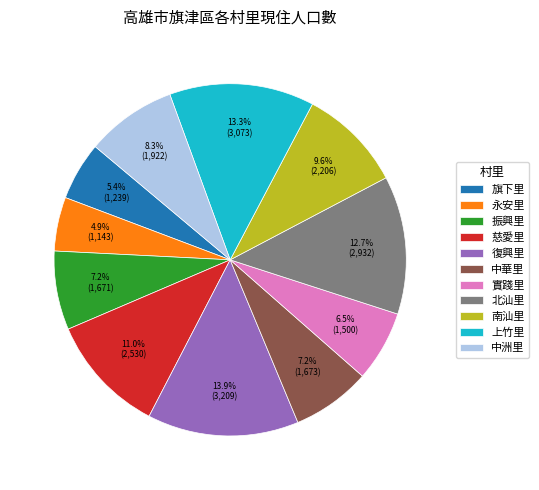

Count the number of slices in the pie.

11